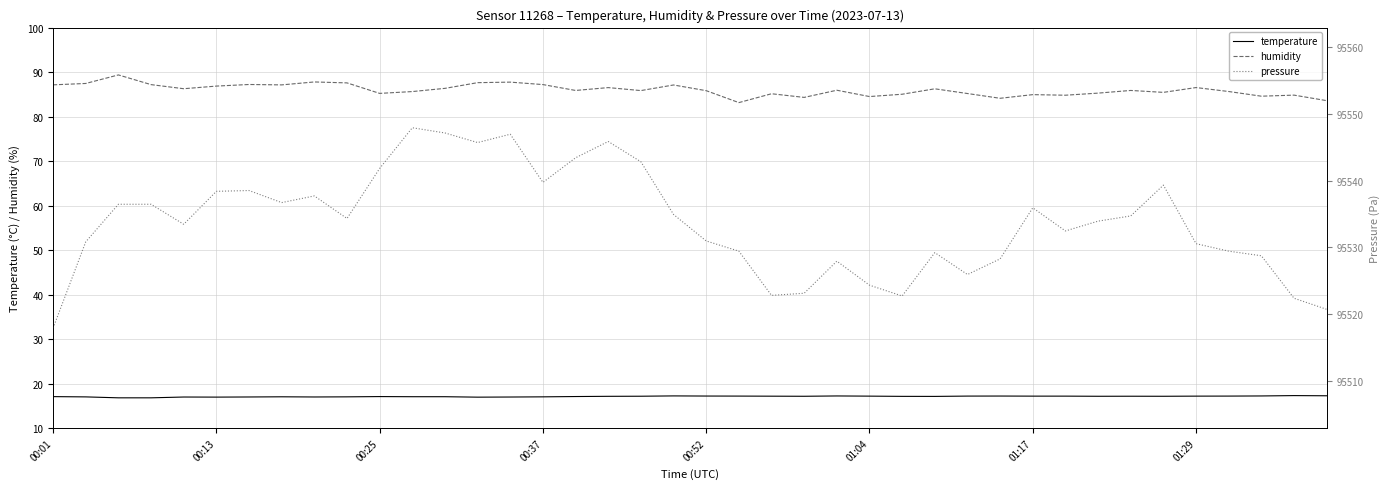

What is the approximate value of temperature at 01:04?

17.2